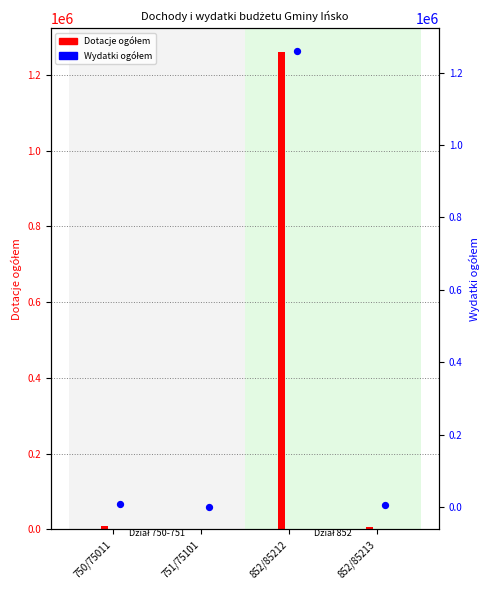

What is the change in value from 750/75011 to 852/85212?

+1251400.0